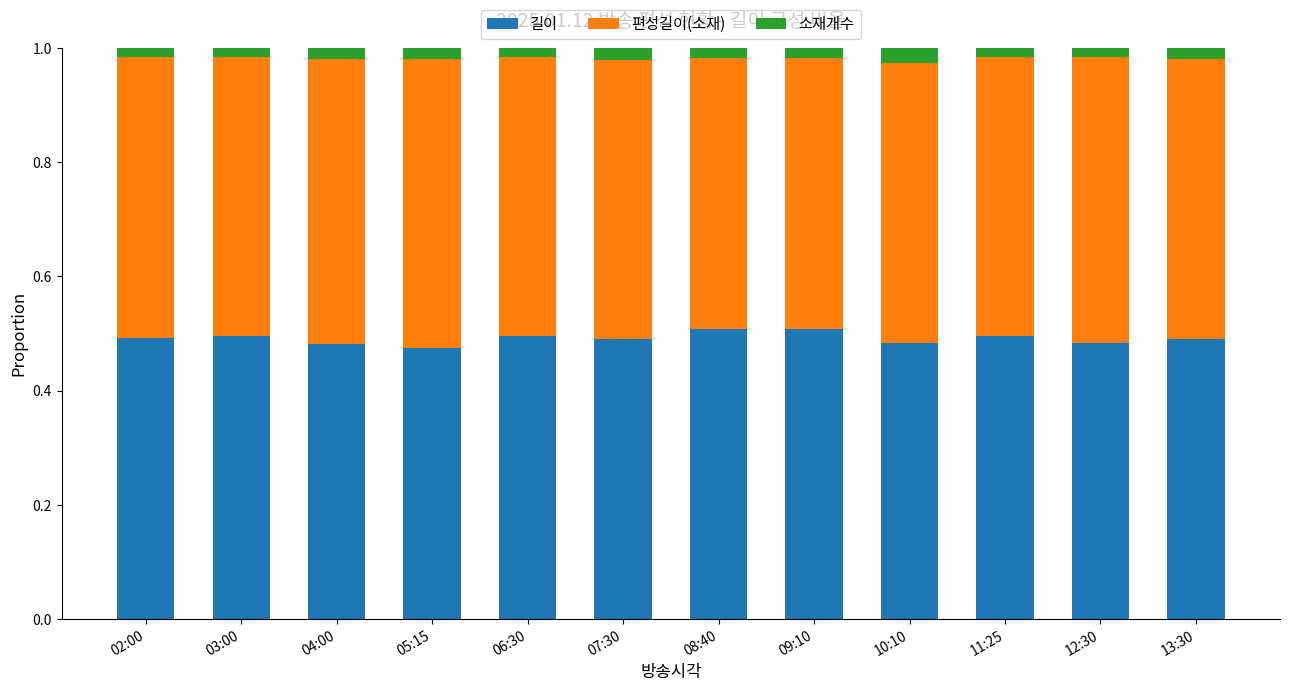

What is the total value across all series at 07:30?

1.0